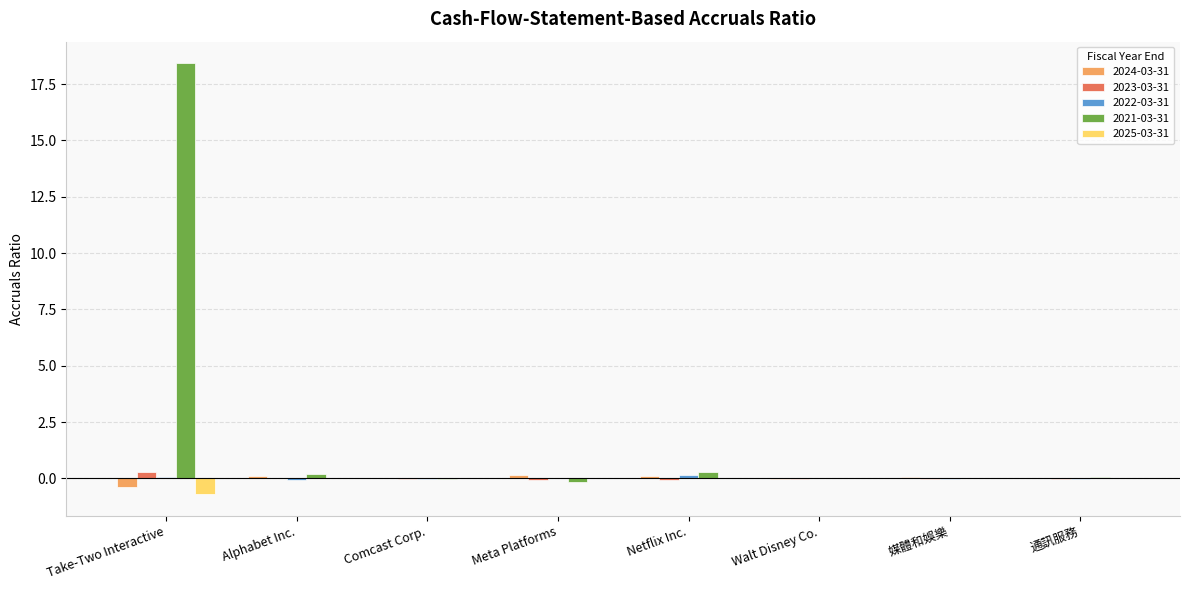

What is the greatest value displayed?

18.4